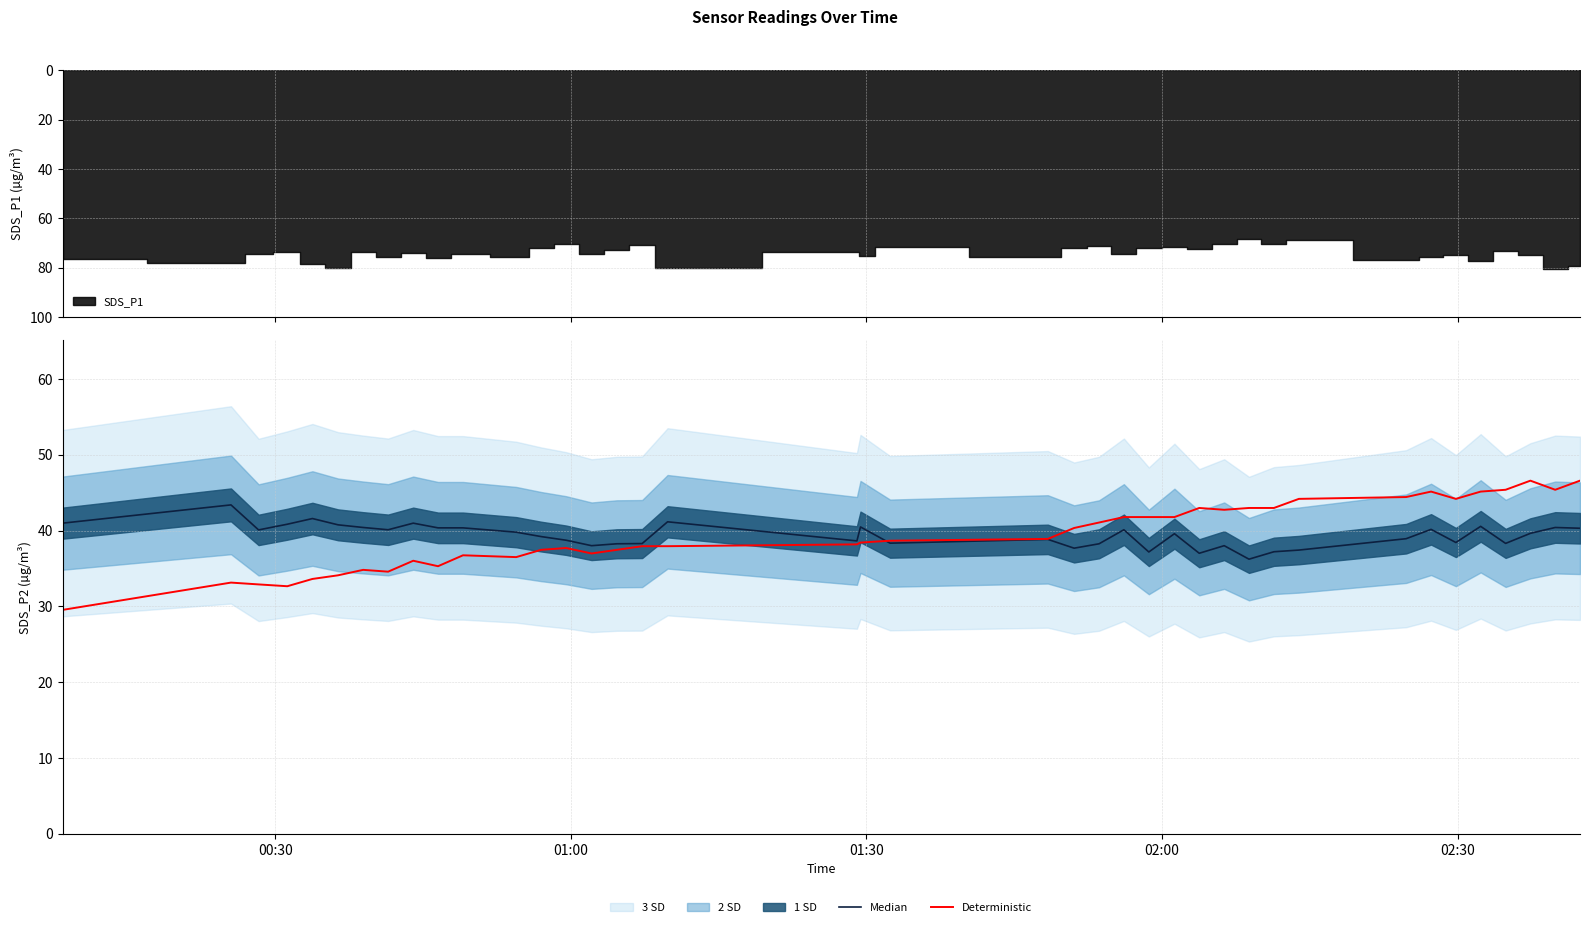

How many categories are shown in the chart?

40